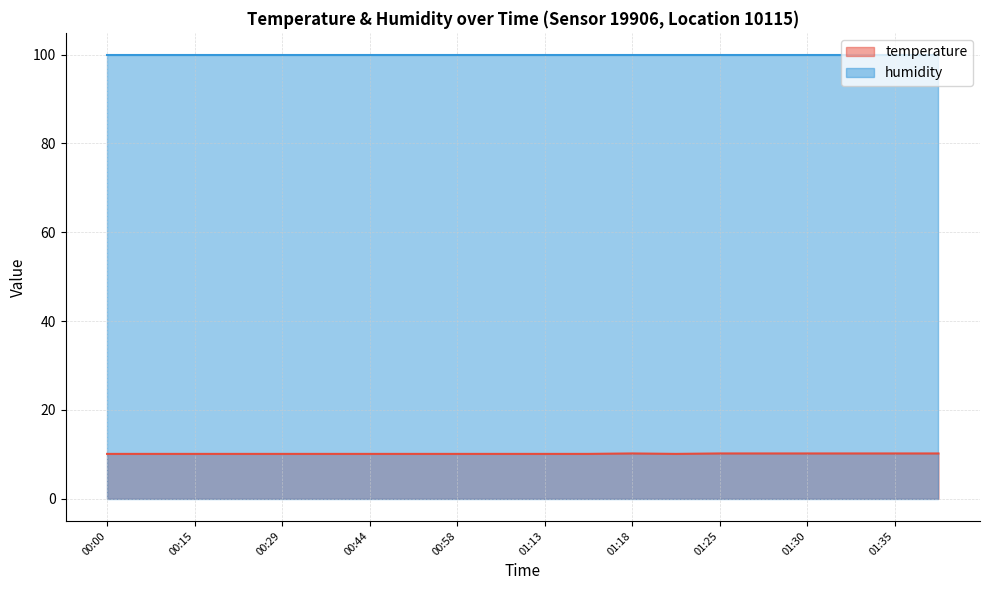

True or false: the data shows 4.5 at 01:20.

False